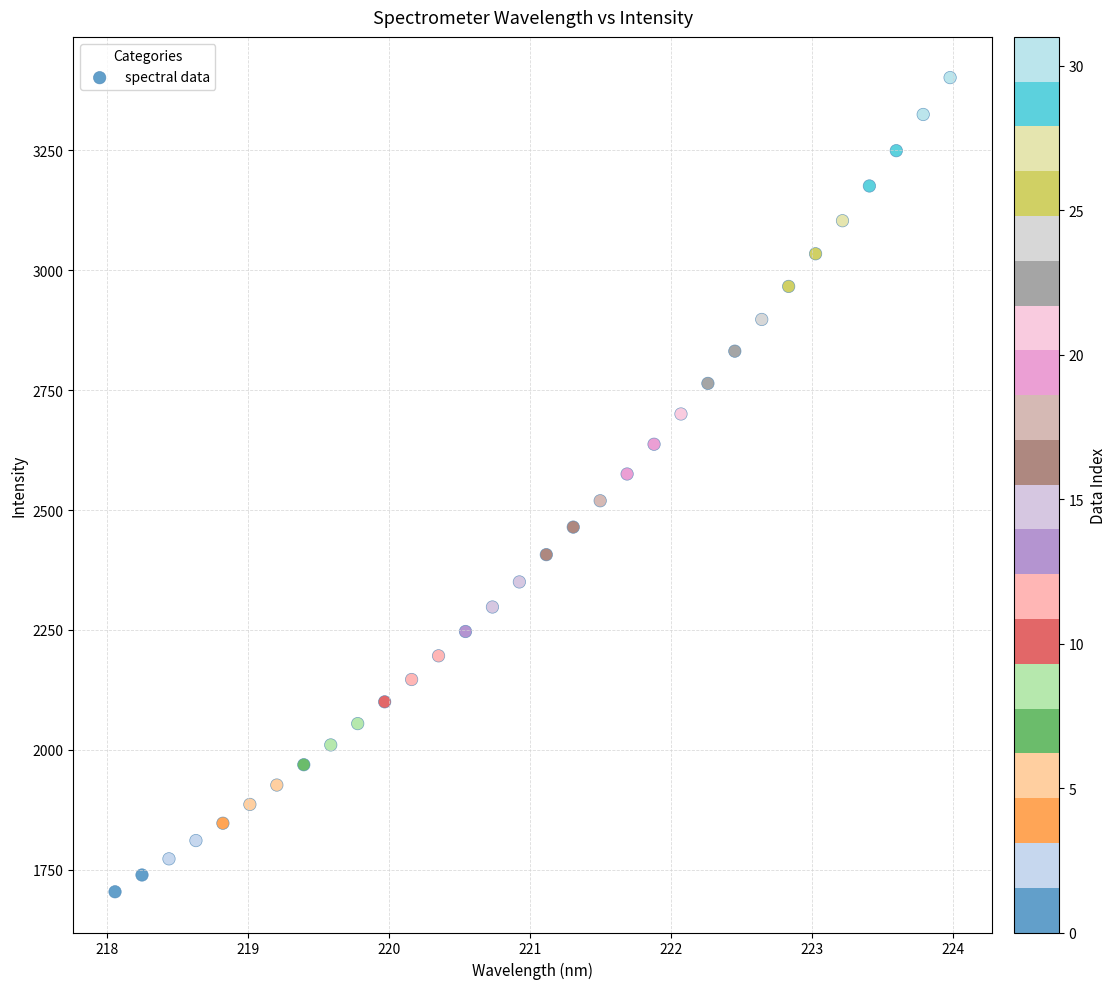

What is the range of X values (max minus min)?

5.9